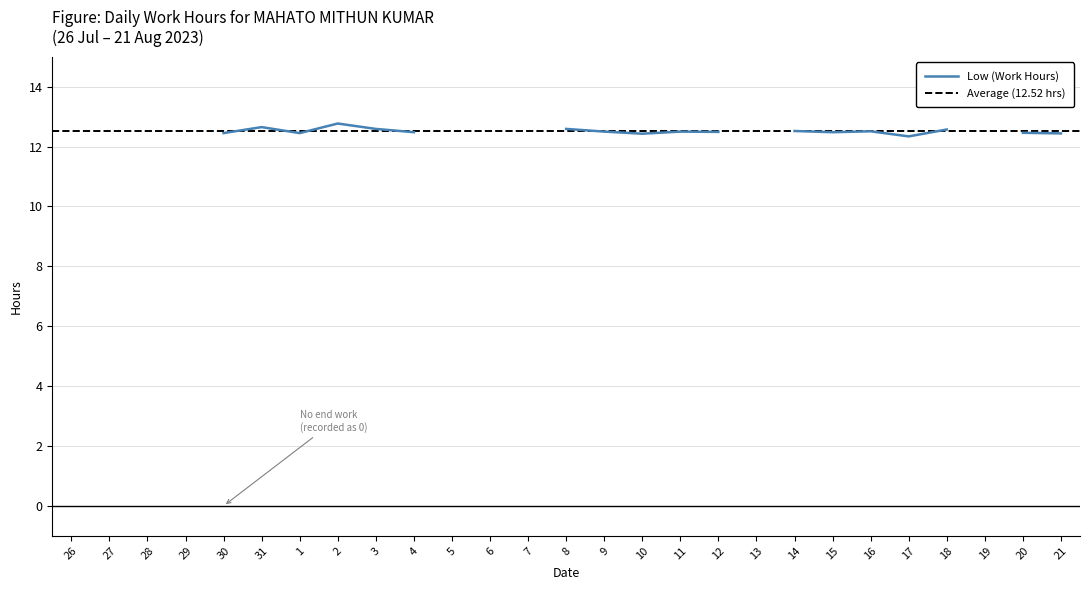

The chart shows a value of 16.2 at 6. True or false?

False